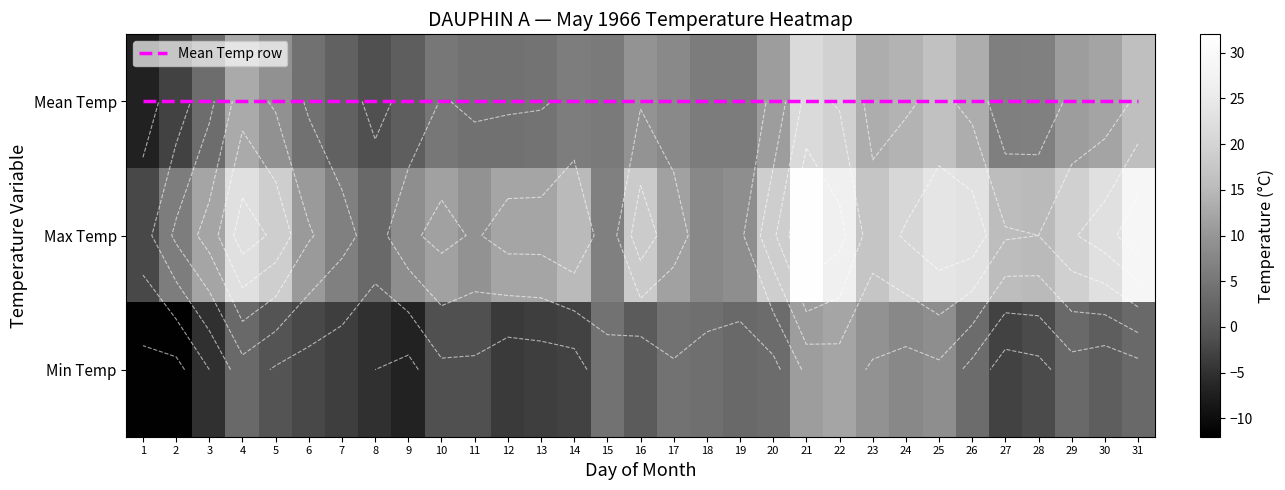

How many data points in Min Temp are less than 0?

15